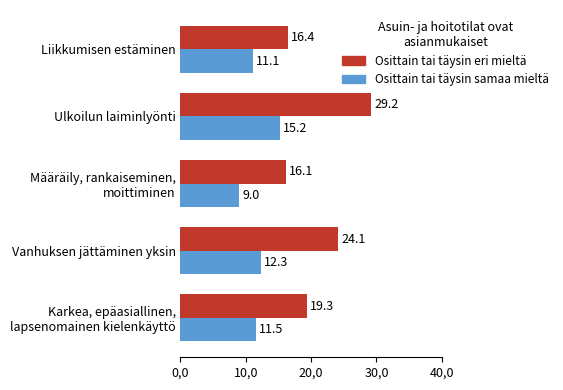

Reading left to right, what are all the values shown in this chart?

Osittain tai täysin eri mieltä: 19.3	24.1	16.1	29.2	16.4
Osittain tai täysin samaa mieltä: 11.5	12.3	9.0	15.2	11.1